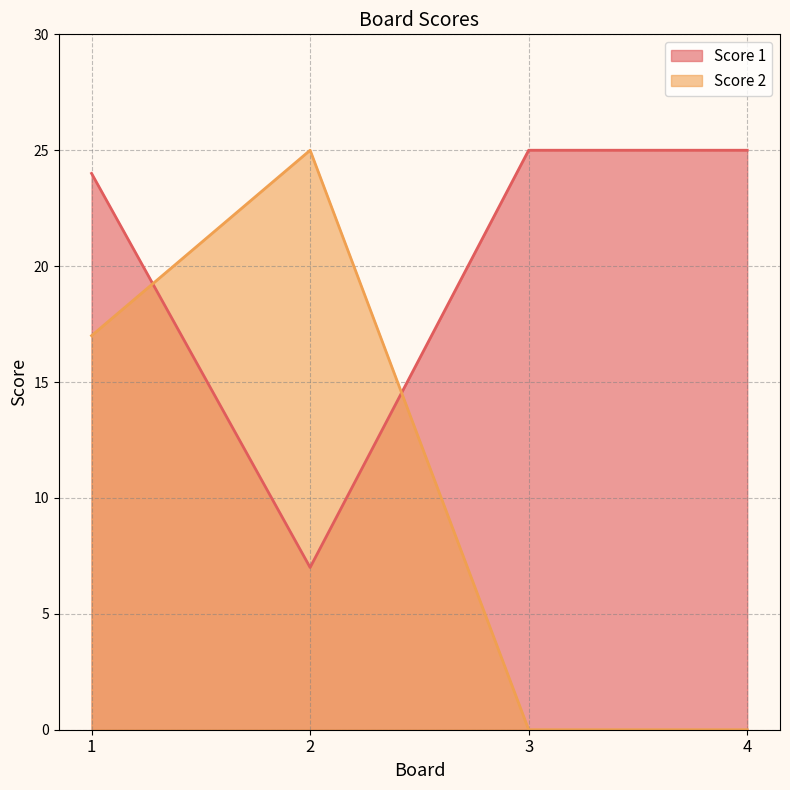

What are all the series names shown in the legend?

Score 1, Score 2